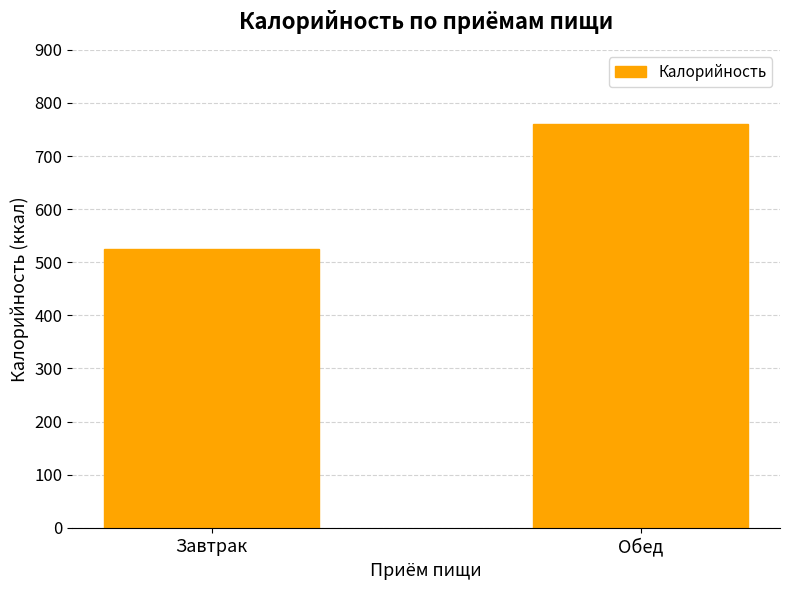

At which label is the value closest to 642?

Завтрак